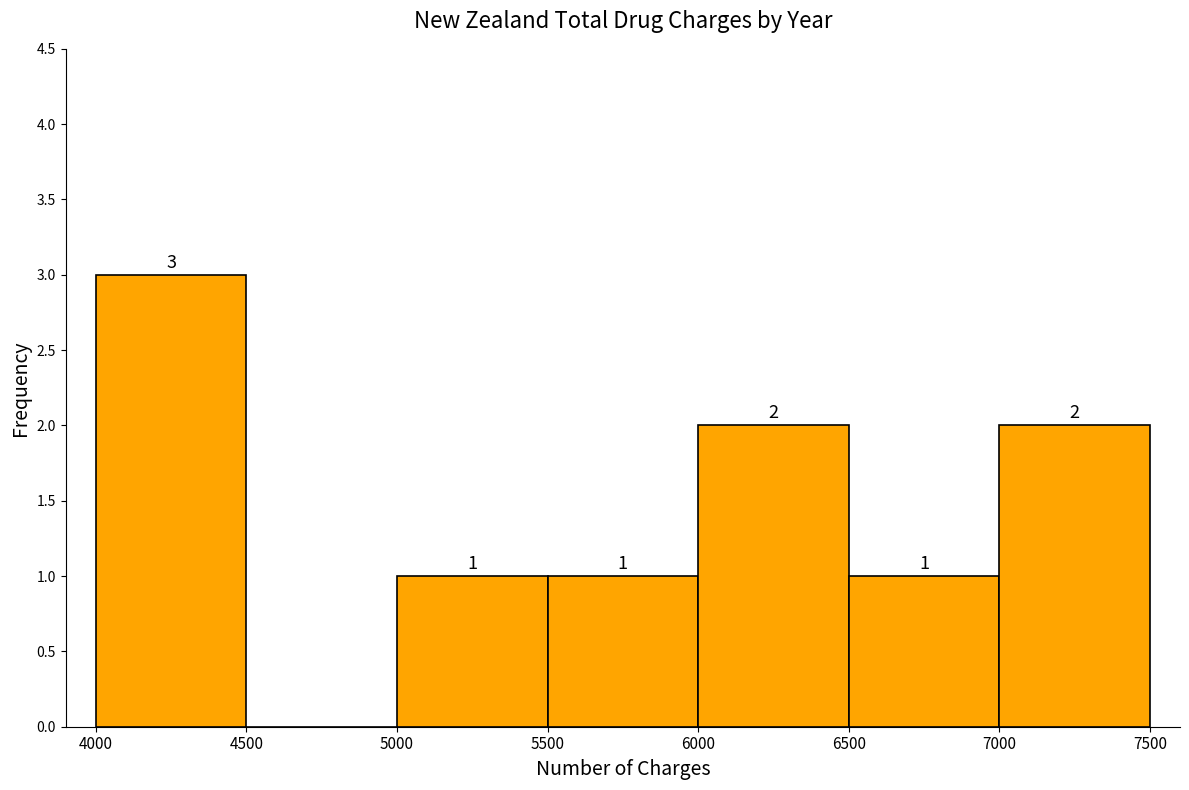

Which range on the x-axis has the tallest bar?

4000 to 4500